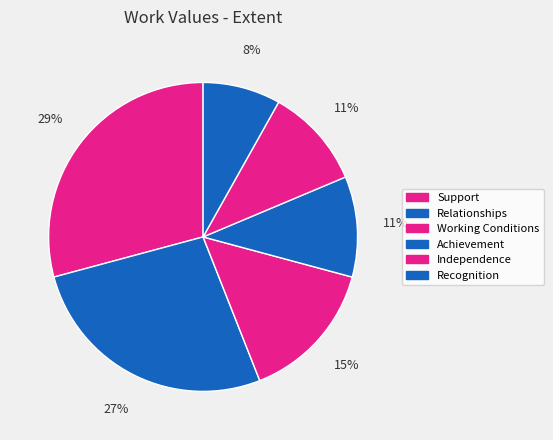

Count the number of slices in the pie.

6